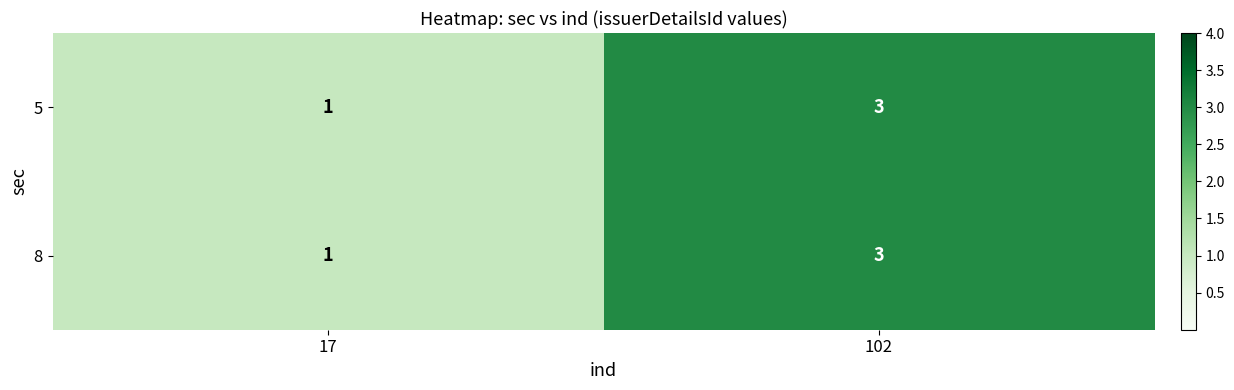

What is the approximate value of 8 at 102?

3